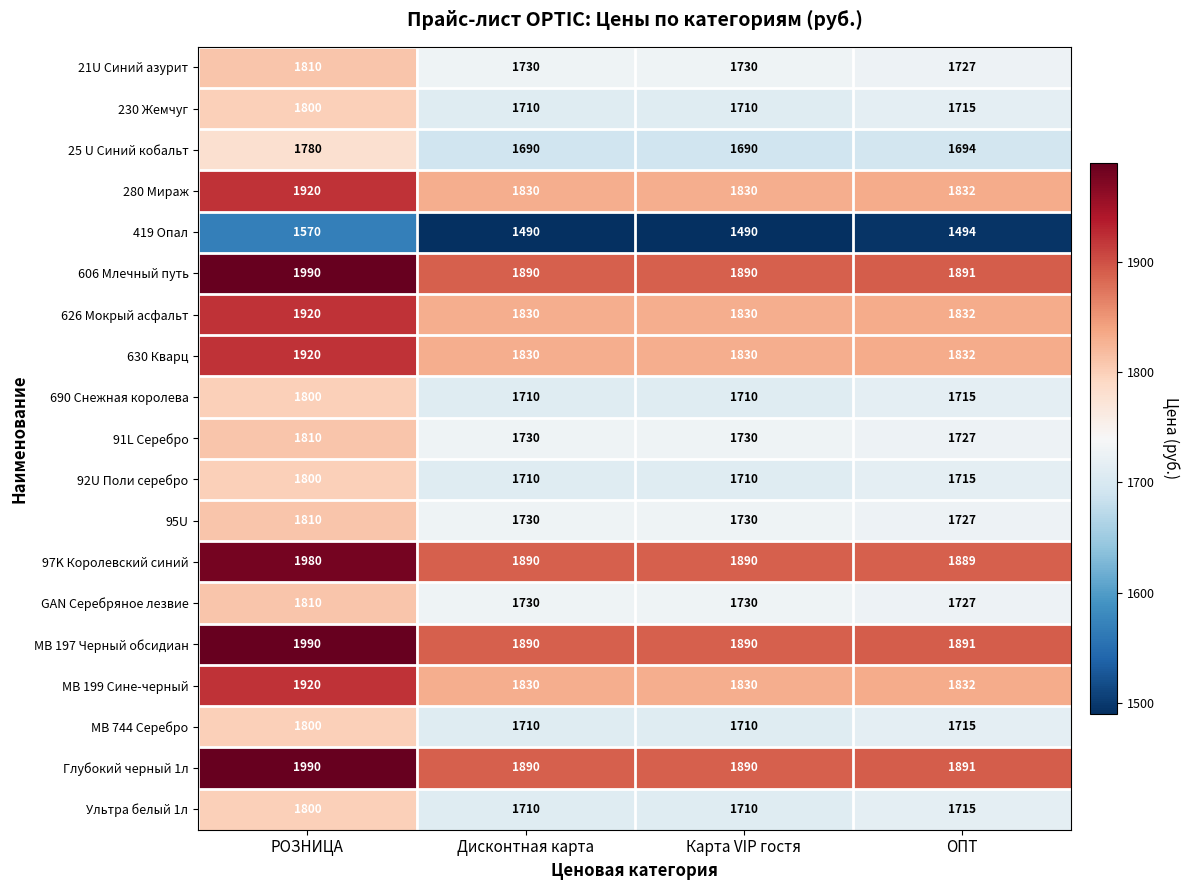

At which label does 21U Синий азурит first exceed 1730?

РОЗНИЦА